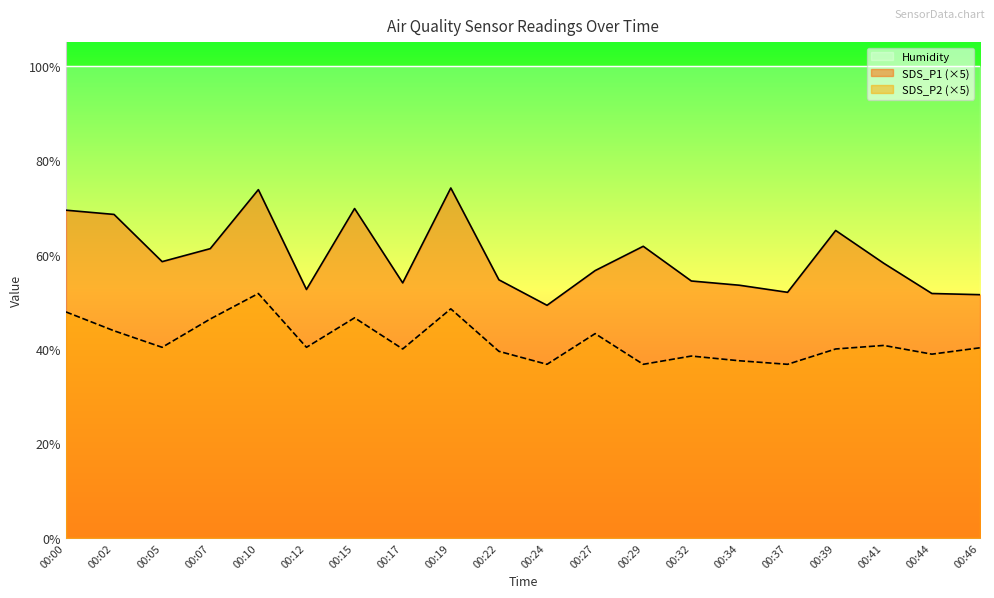

Where is SDS_P2 nearest to the value 44?

00:02